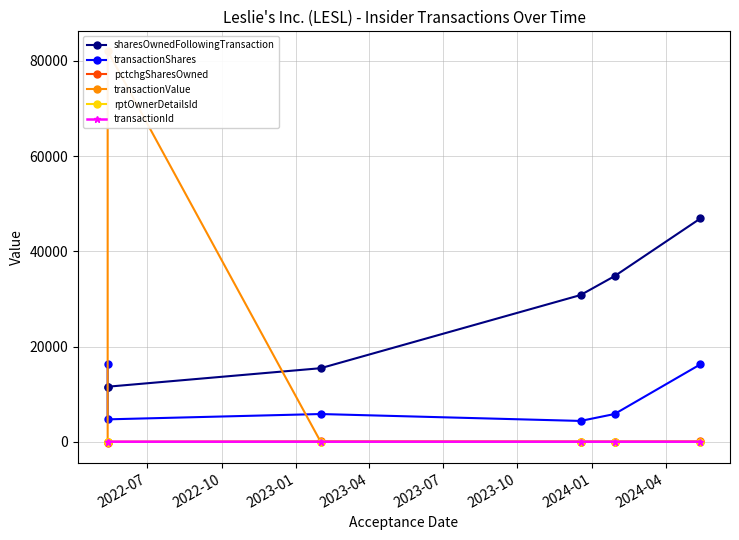

What is the difference between the second highest and minimum values in the pctchgSharesOwned series?

399